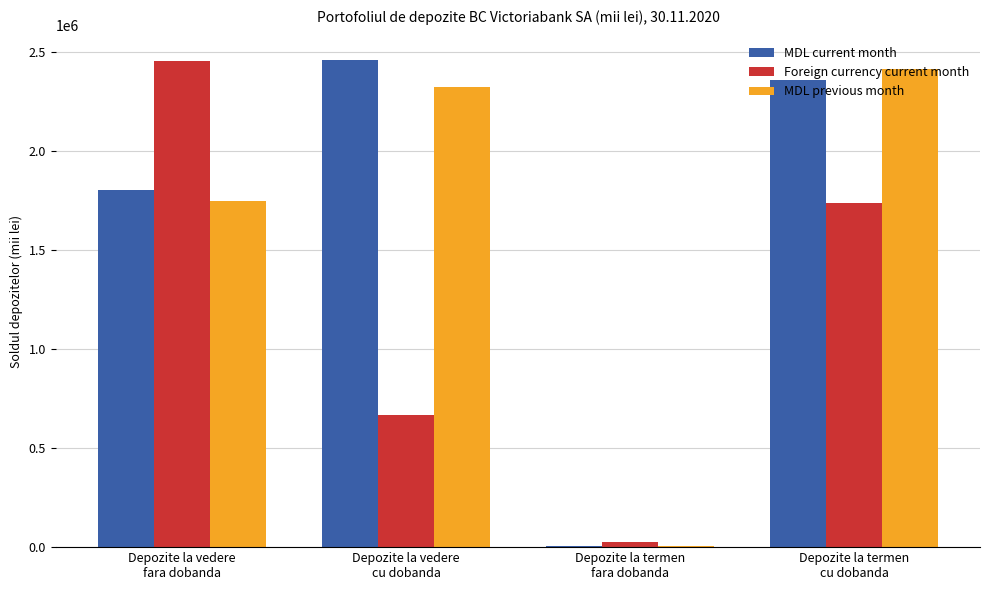

Reading right to left, what are all the values shown in this chart?

MDL current month: Depozite la termen
cu dobanda=2363031.9	Depozite la termen
fara dobanda=7866.3	Depozite la vedere
cu dobanda=2461610.0	Depozite la vedere
fara dobanda=1805459.3
Foreign currency current month: Depozite la termen
cu dobanda=1739884.4	Depozite la termen
fara dobanda=23999.5	Depozite la vedere
cu dobanda=669120.7	Depozite la vedere
fara dobanda=2456908.6
MDL previous month: Depozite la termen
cu dobanda=2414821.4	Depozite la termen
fara dobanda=7940.7	Depozite la vedere
cu dobanda=2326601.6	Depozite la vedere
fara dobanda=1748310.6